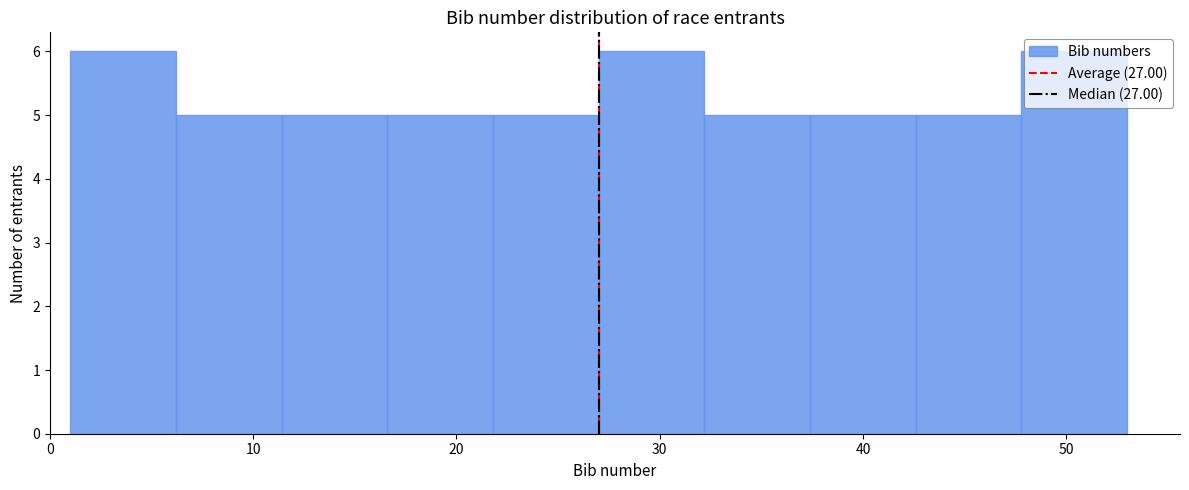

Reading left to right, transcribe this chart: for each bar, give the range it covers on the x-axis and its height. Neither the bar edges nor the heights are printed on the chart, so give them approximately, as read against the axes.

1.0 to 6.2: 6
6.2 to 11.4: 5
11.4 to 16.6: 5
16.6 to 21.8: 5
21.8 to 27.0: 5
27.0 to 32.2: 6
32.2 to 37.4: 5
37.4 to 42.6: 5
42.6 to 47.8: 5
47.8 to 53.0: 6